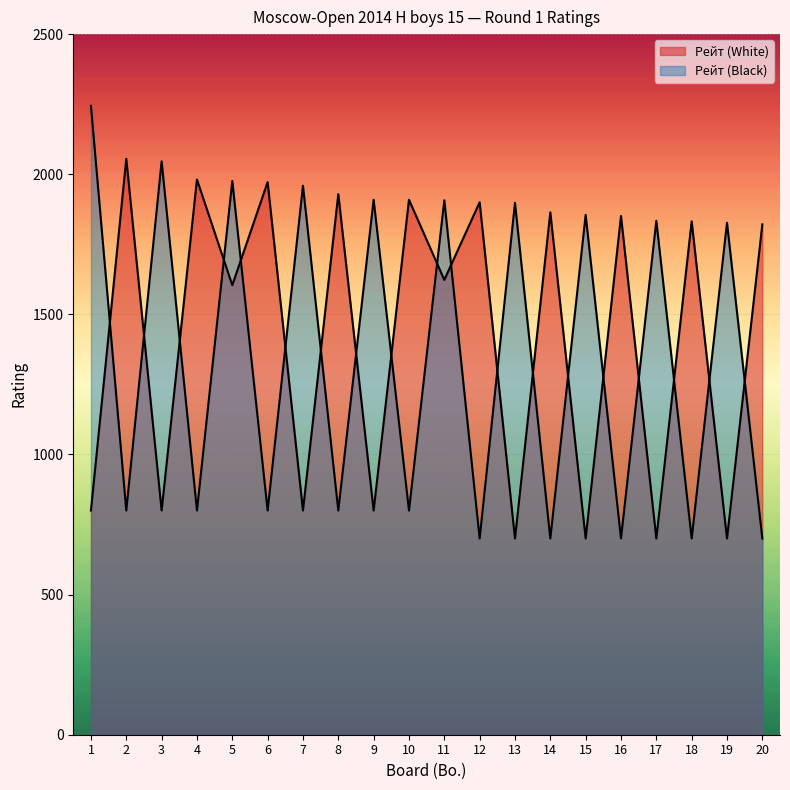

Reading left to right, transcribe all the data shown in this chart.

Рейт (White): 1=800	2=2055	3=800	4=1981	5=1604	6=1972	7=800	8=1929	9=800	10=1909	11=1623	12=1900	13=700	14=1864	15=700	16=1851	17=700	18=1832	19=700	20=1821
Рейт (Black): 1=2244	2=800	3=2046	4=800	5=1976	6=800	7=1959	8=800	9=1909	10=800	11=1907	12=700	13=1898	14=700	15=1855	16=700	17=1834	18=700	19=1827	20=700